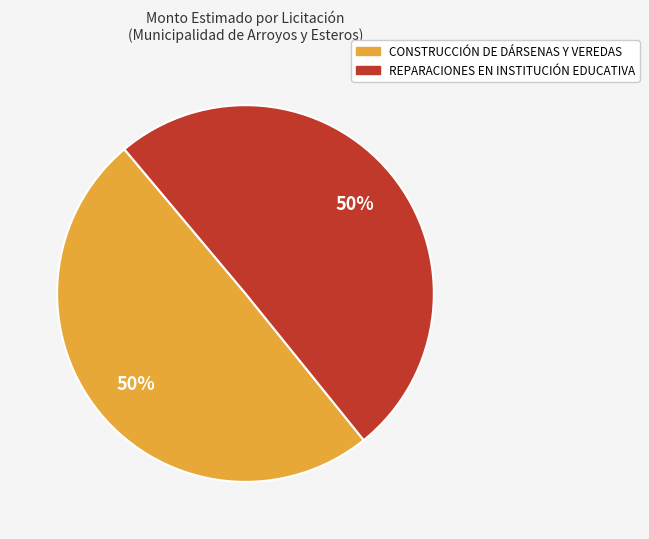

True or false: REPARACIONES EN INSTITUCIÓN EDUCATIVA accounts for 42% of the total.

False